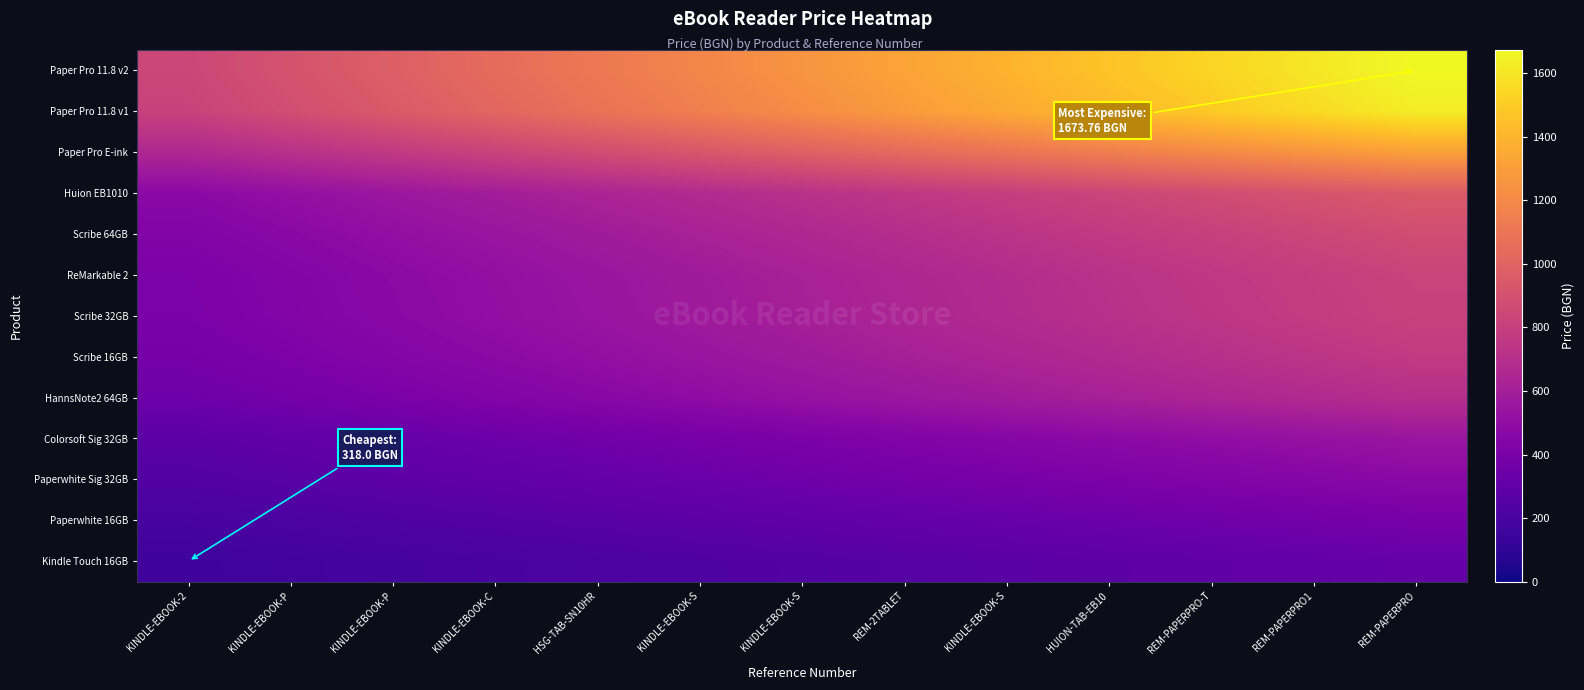

At which category is the sum across all series the highest?

REM-PAPERPRO